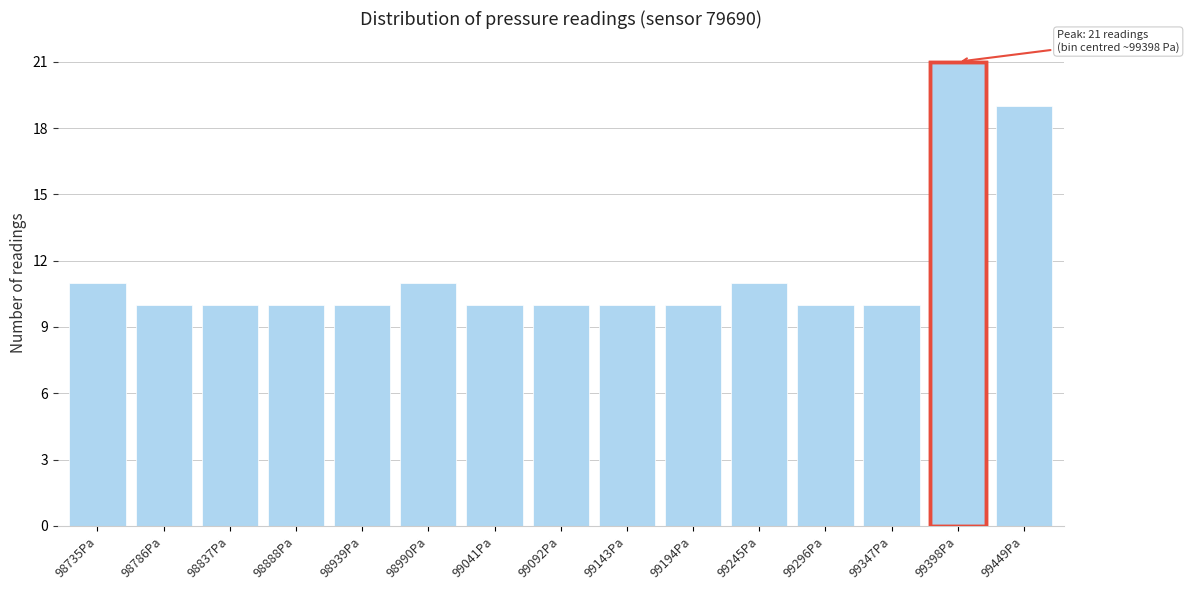

Reading left to right, list all the values displayed in this chart.

98735Pa=11	98786Pa=10	98837Pa=10	98888Pa=10	98939Pa=10	98990Pa=11	99041Pa=10	99092Pa=10	99143Pa=10	99194Pa=10	99245Pa=11	99296Pa=10	99347Pa=10	99398Pa=21	99449Pa=19